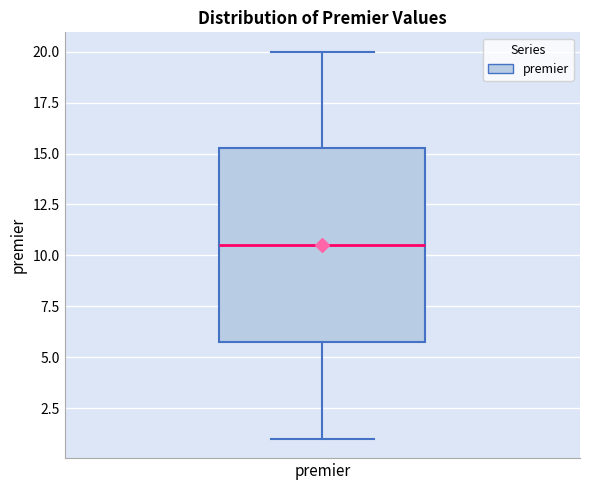

Where is the lower edge of the box for premier on the y-axis? The values are not printed on the chart, so give them approximately, as read against the axis.

6.0